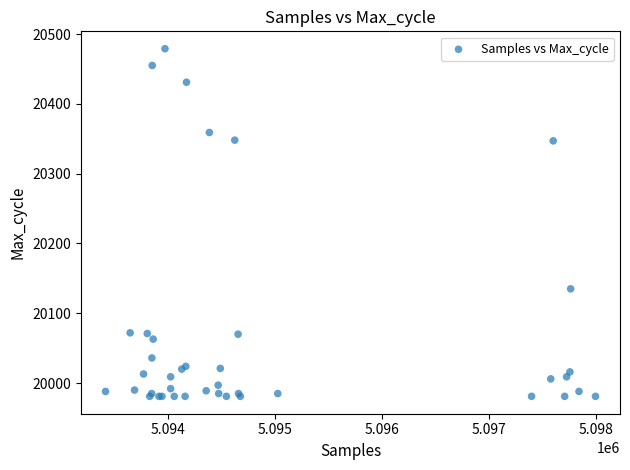

What Y value in the scatter plot is closest to 20230?

20135